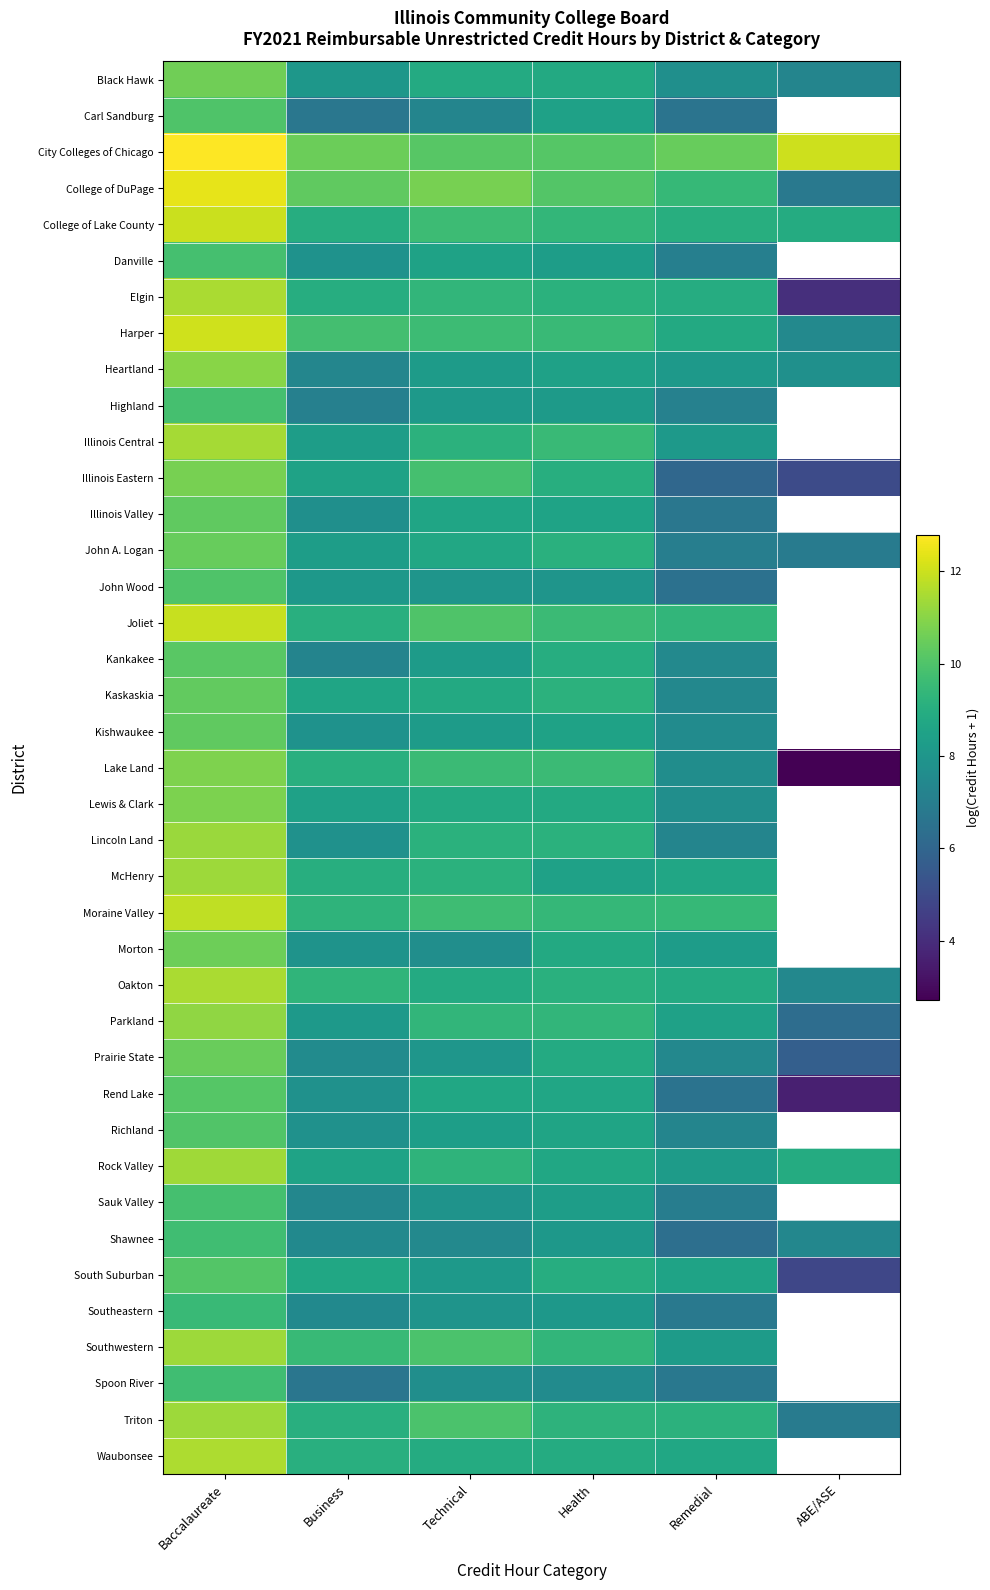

List the series in order of their overall mean, highest first.

Carl Sandburg, City Colleges of Chicago, College of DuPage, College of Lake County, Danville, Harper, Elgin, Black Hawk, Heartland, Highland, Illinois Central, Illinois Valley, John A. Logan, John Wood, Joliet, Kankakee, Kaskaskia, Kishwaukee, Lake Land, Lewis & Clark, Lincoln Land, McHenry, Moraine Valley, Morton, Oakton, South Suburban, Prairie State, Southeastern, Southwestern, Spoon River, Triton, Parkland, Illinois Eastern, Waubonsee, Rend Lake, Richland, Rock Valley, Sauk Valley, Shawnee